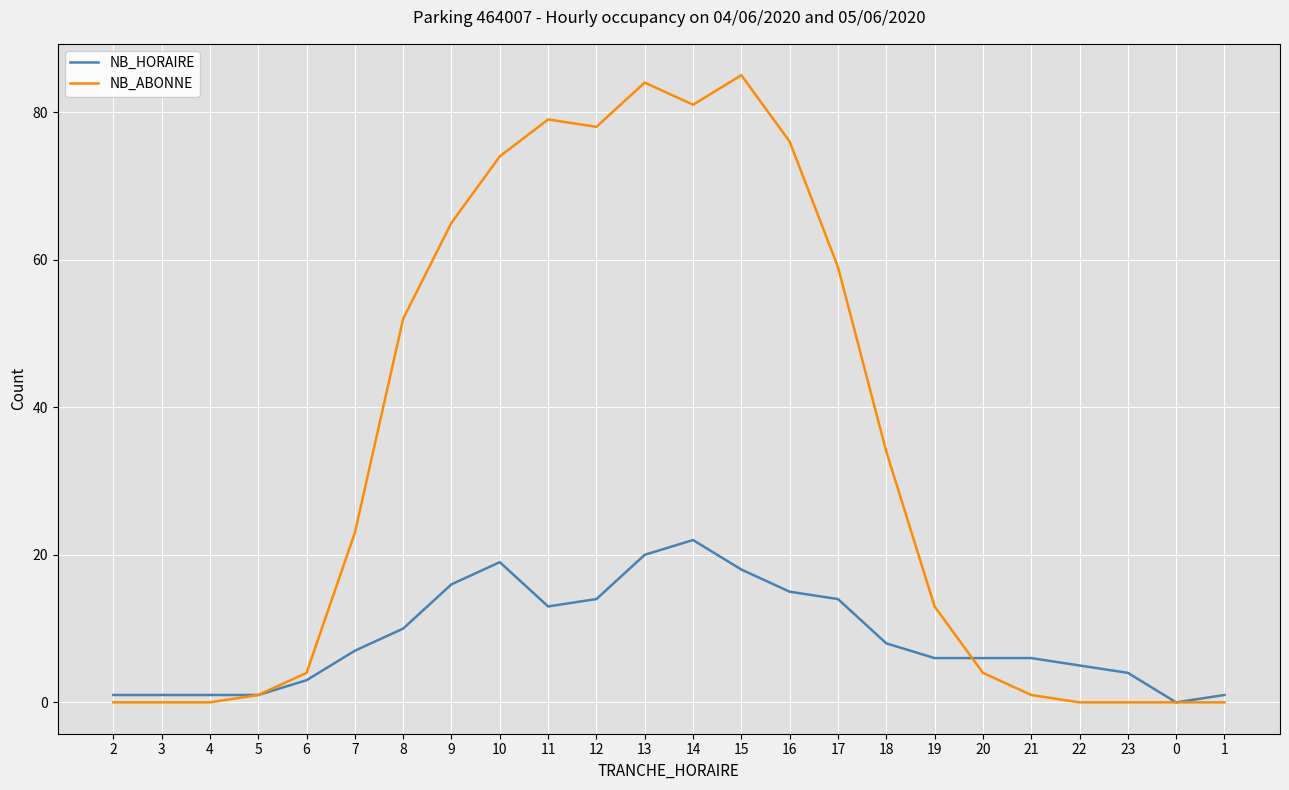

What is the total value across all series at 10?

93